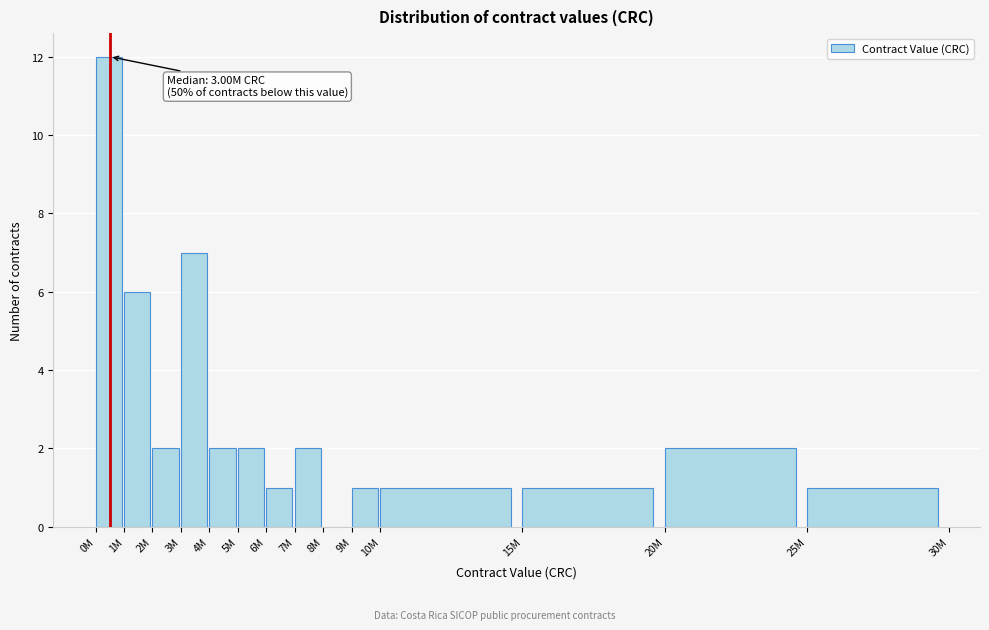

Reading right to left, what are all the values shown in this chart?

25M=1	20M=2	15M=1	10M=1	9M=1	8M=0	7M=2	6M=1	5M=2	4M=2	3M=7	2M=2	1M=6	0M=12